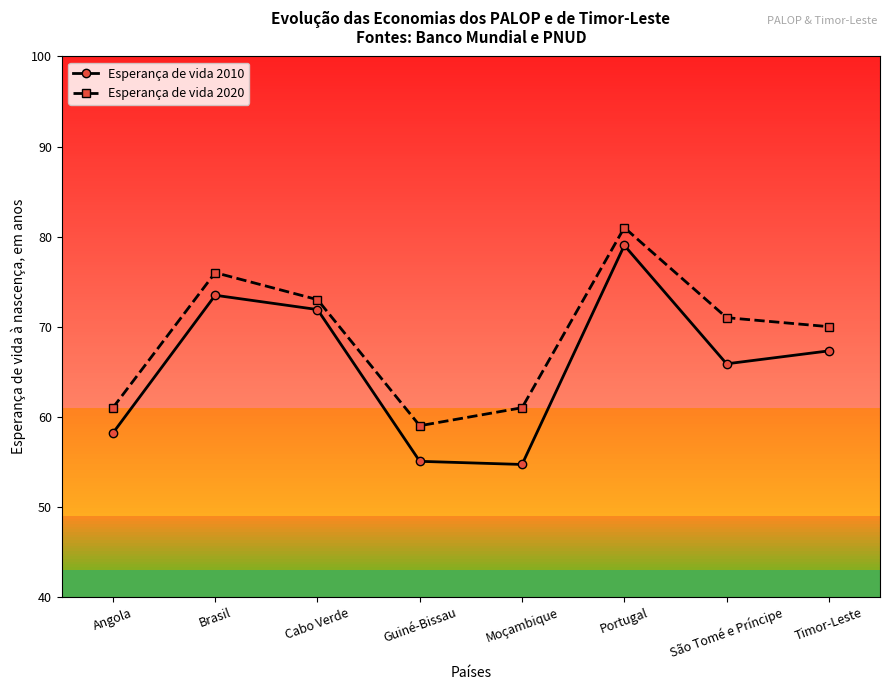

At which label is Esperança de vida 2010 closest to 66?

São Tomé e Príncipe